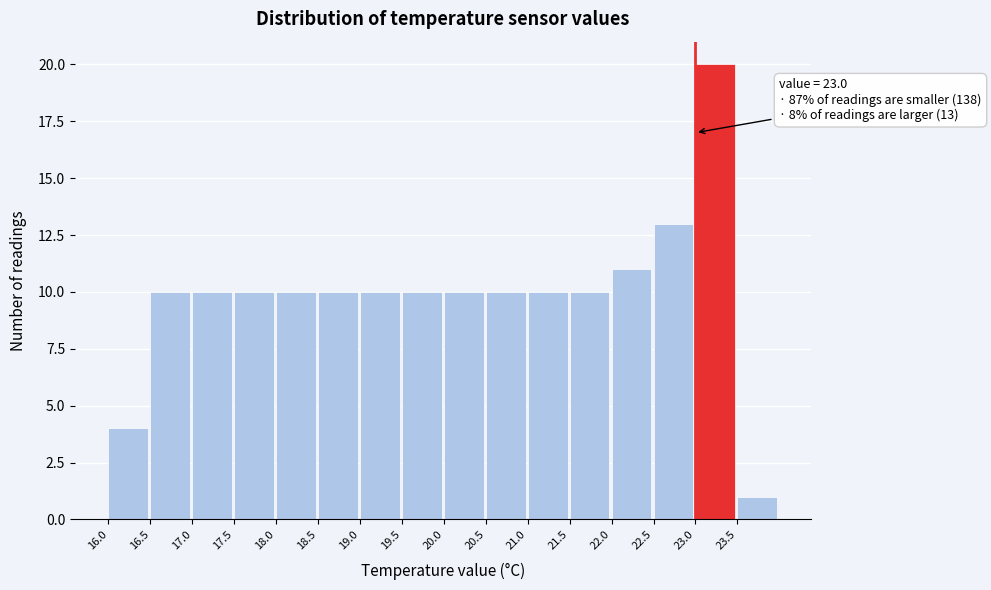

Over which range of the x-axis is the bar tallest?

23.0 to 23.5